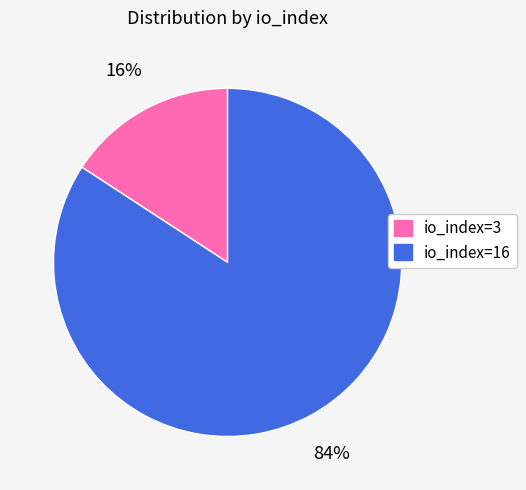

The io_index=16 slice represents 90% of the pie. True or false?

False